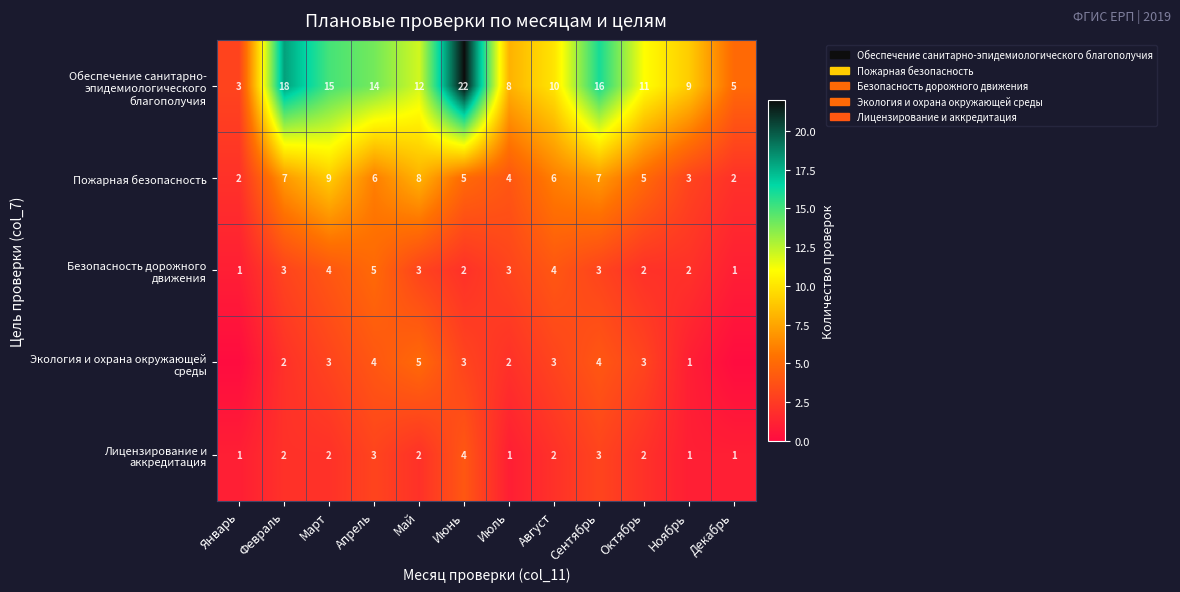

What is the sum of the Пожарная безопасность values at Июль and Август?

10